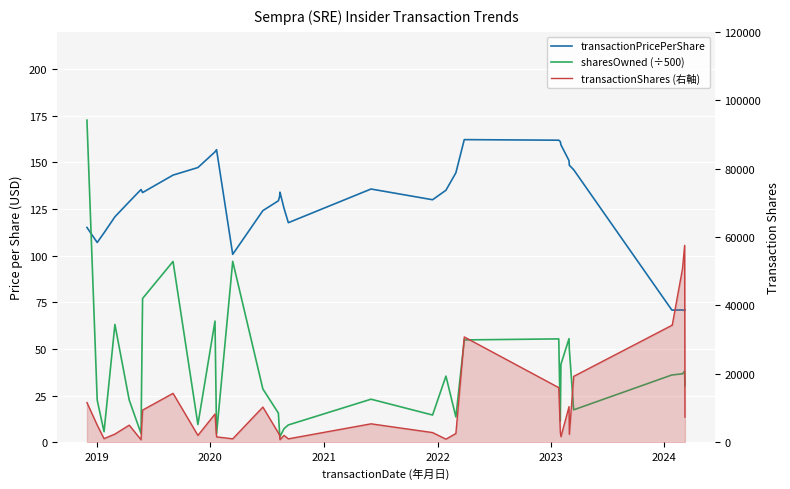

Which series has the largest total across all categories?

transactionShares